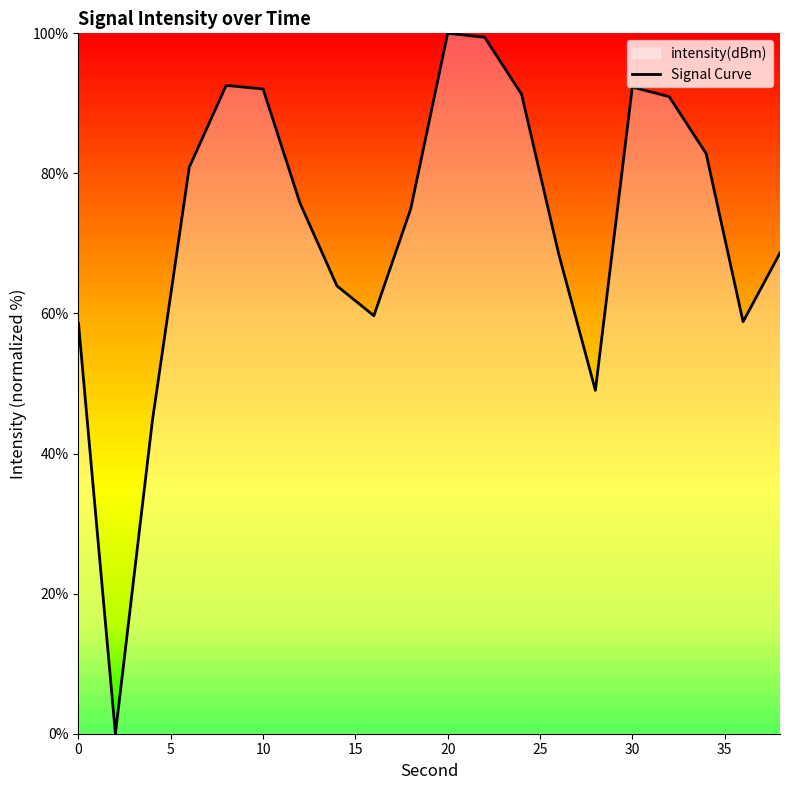

What is the value of the 6th point from the left?

92.0